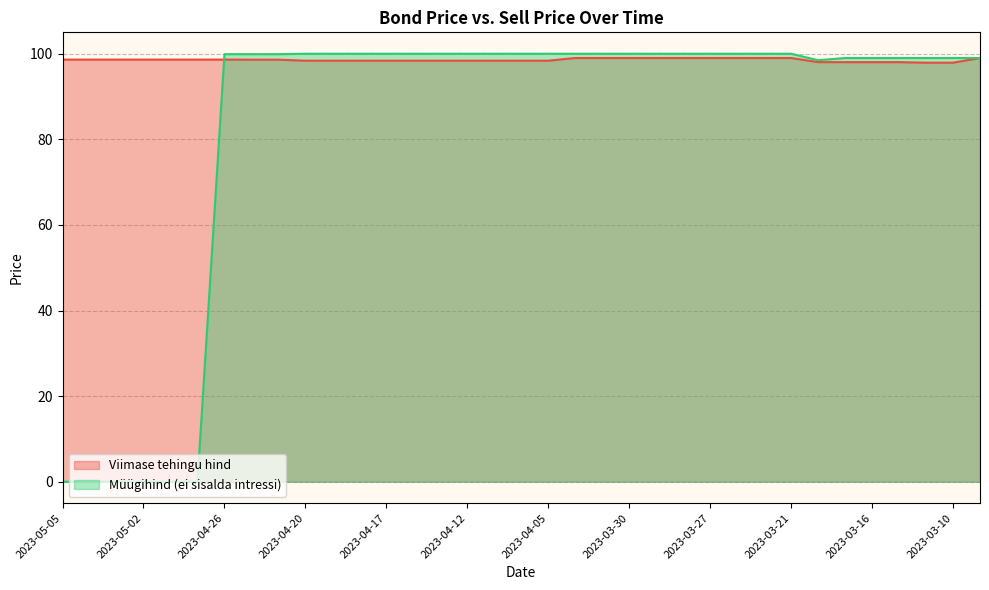

How many values in the Viimase tehingu hind series are below 98?

2